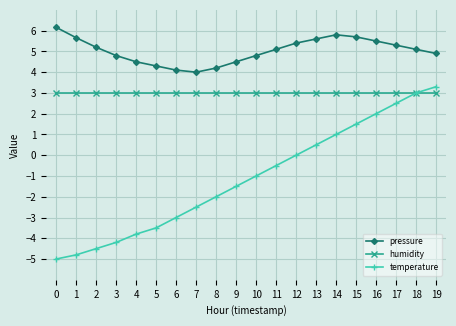

Read the humidity value at 4.

3.0